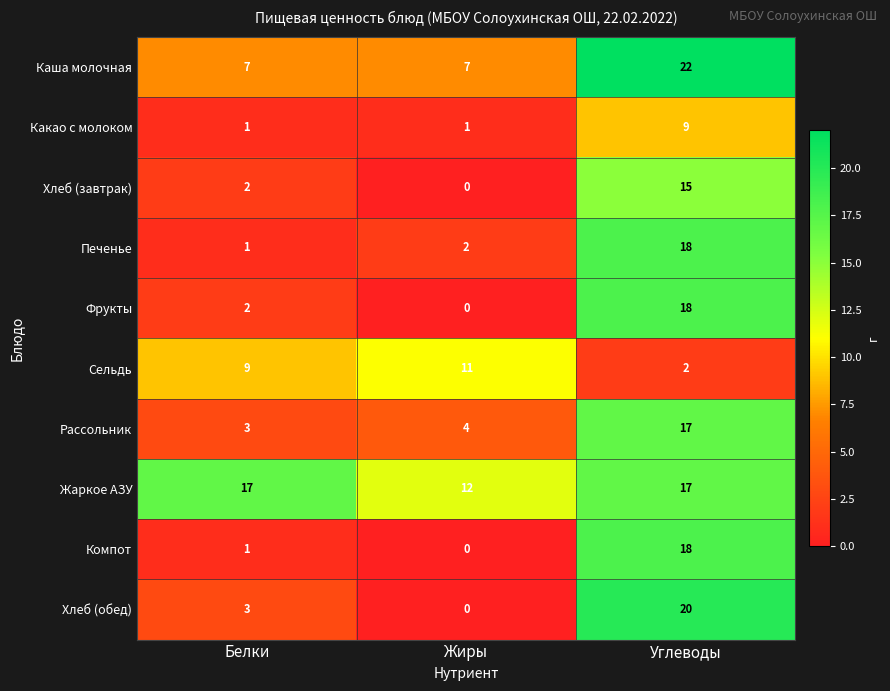

The value of Хлеб (обед) at Белки is 3. True or false?

True